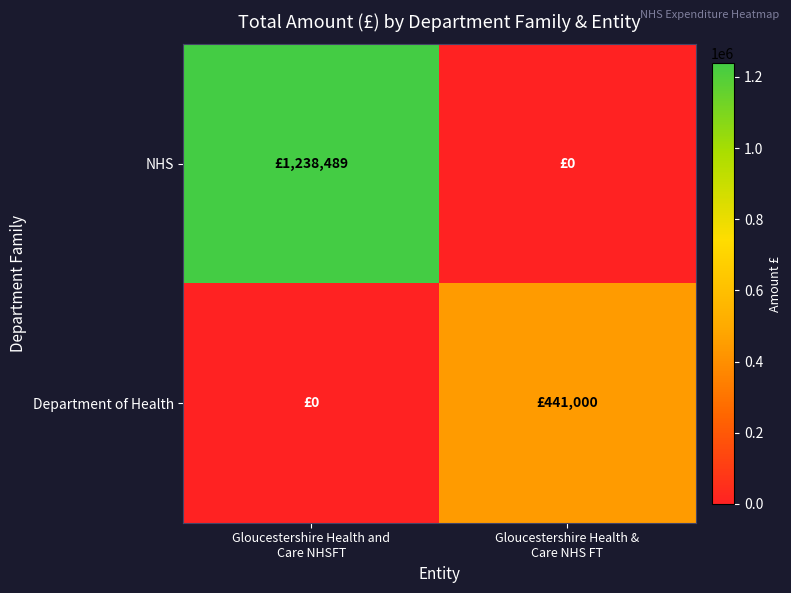

Reading left to right, extract all data points from this chart.

NHS: Gloucestershire Health and
Care NHSFT=1238489.1	Gloucestershire Health &
Care NHS FT=0.0
Department of Health: Gloucestershire Health and
Care NHSFT=0.0	Gloucestershire Health &
Care NHS FT=441000.2